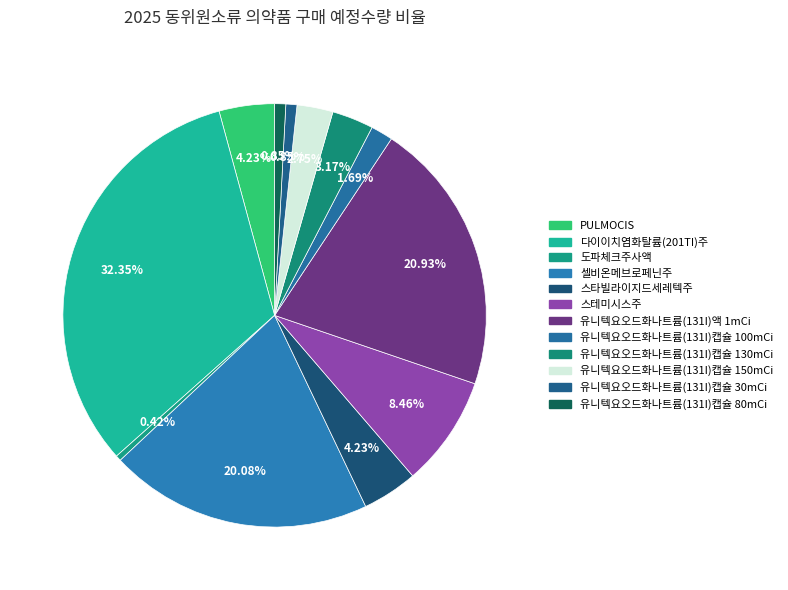

What is the smallest slice in the pie chart?

도파체크주사액